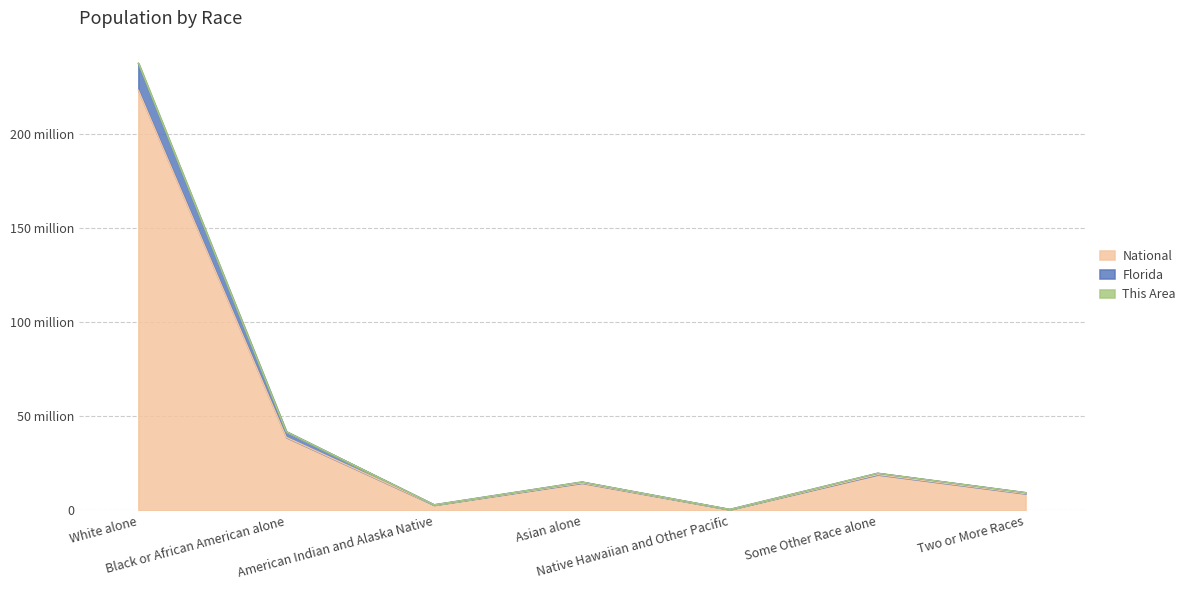

Does the chart have visible grid lines?

Yes